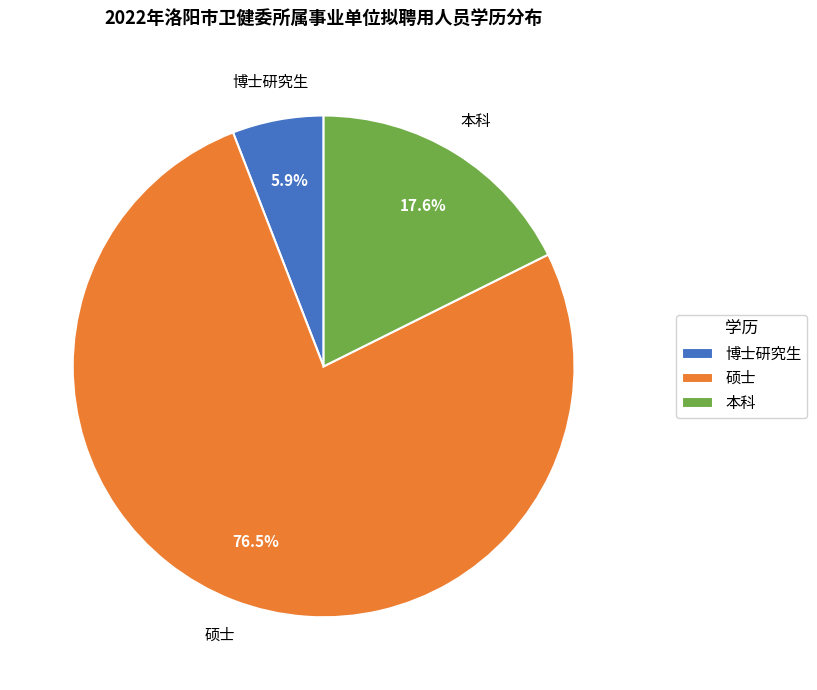

Which slice is the smallest?

博士研究生